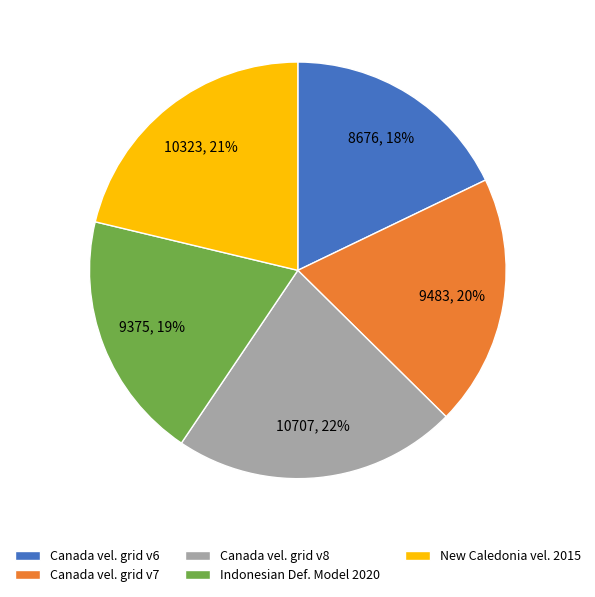

How many segments does this pie chart have?

5